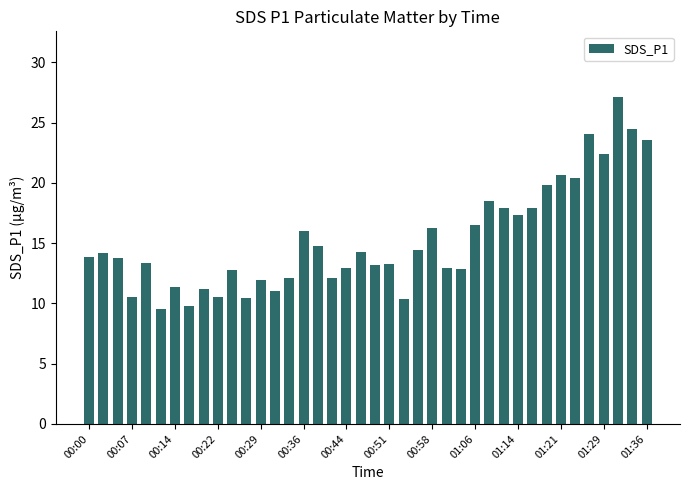

What is the difference between the maximum and second lowest values?

17.3